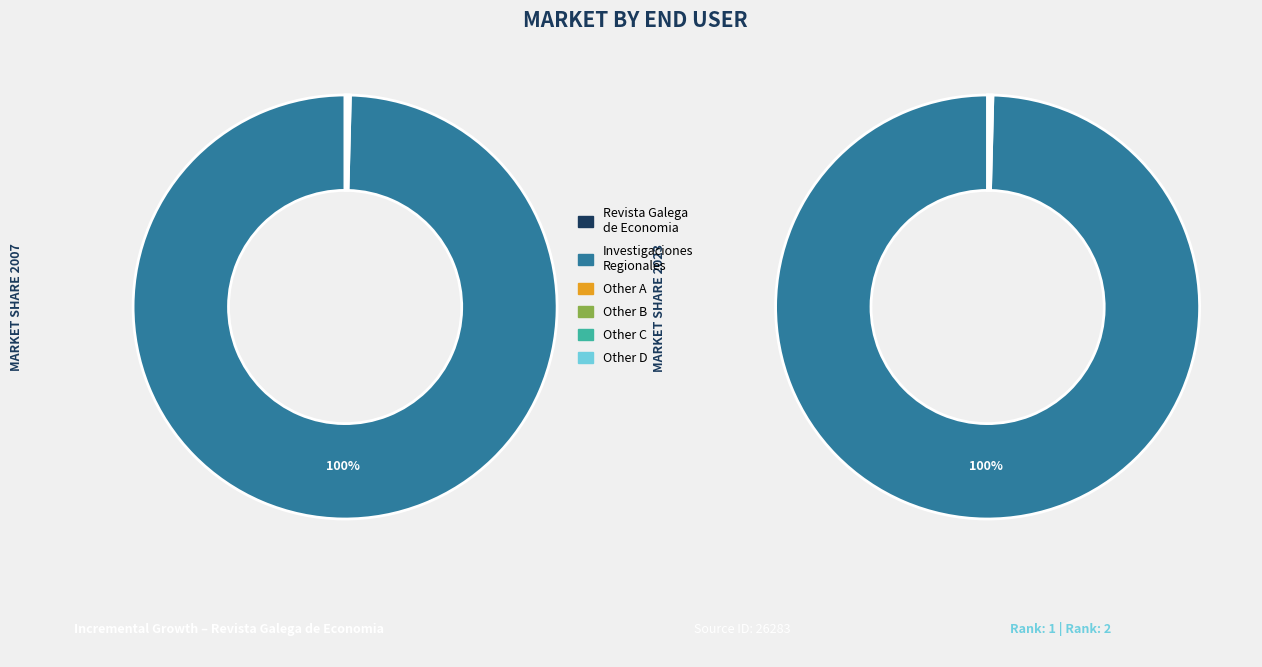

Which slice is the smallest?

Revista Galega de Economia